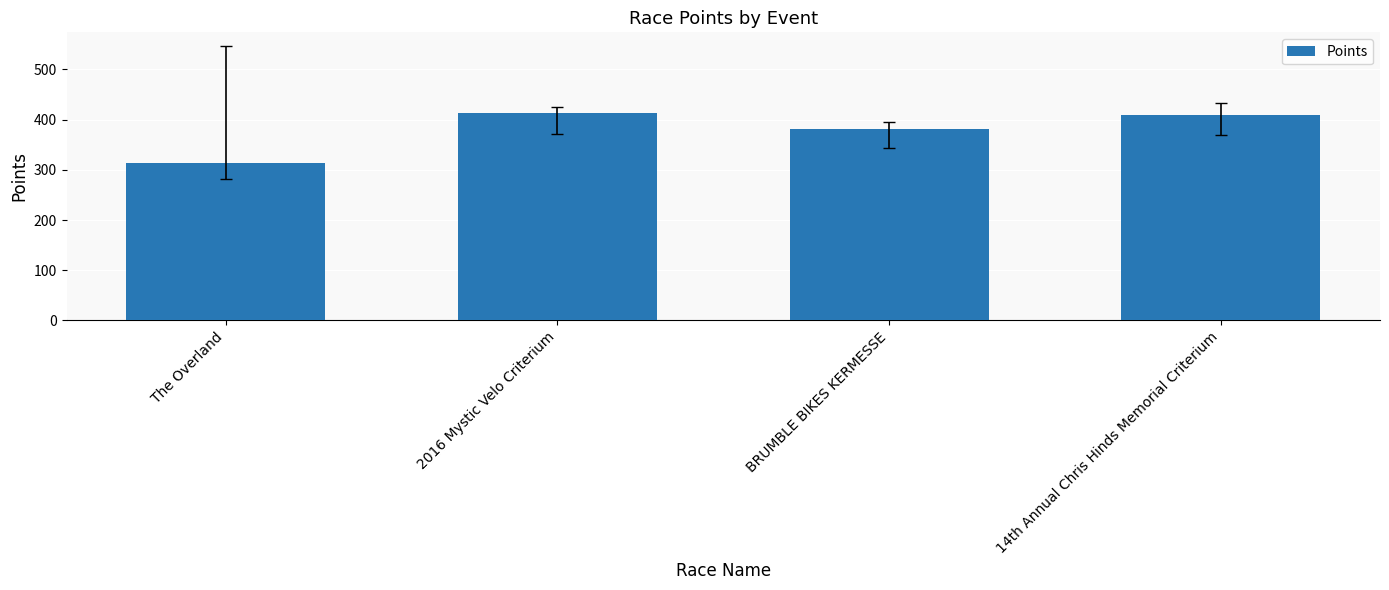

What is the difference between the maximum and second lowest values?

31.7